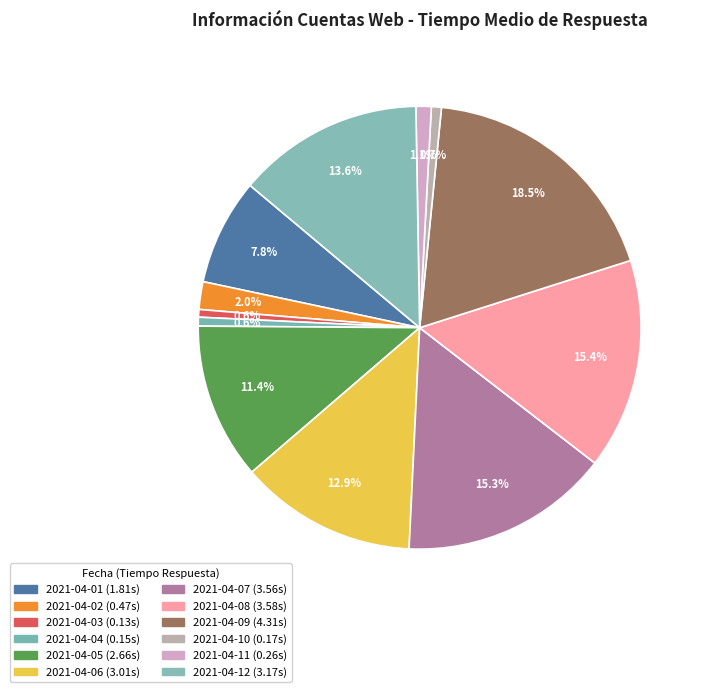

Rank the categories by value from highest to lowest.

2021-04-09, 2021-04-08, 2021-04-07, 2021-04-12, 2021-04-06, 2021-04-05, 2021-04-01, 2021-04-02, 2021-04-11, 2021-04-10, 2021-04-04, 2021-04-03